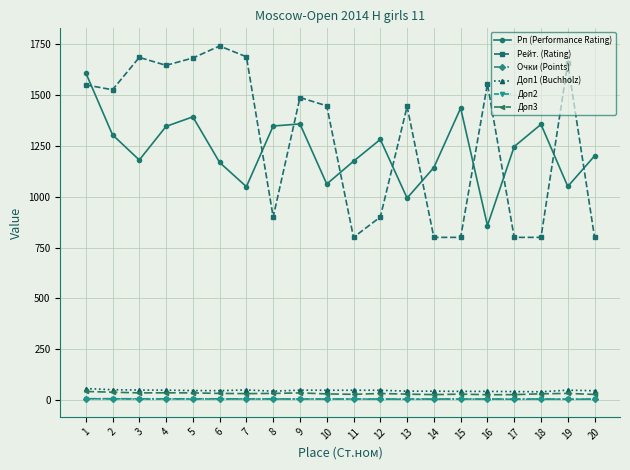

Is the value of Рейт. (Rating) at 6 greater than the value of Очки (Points) at 13?

Yes